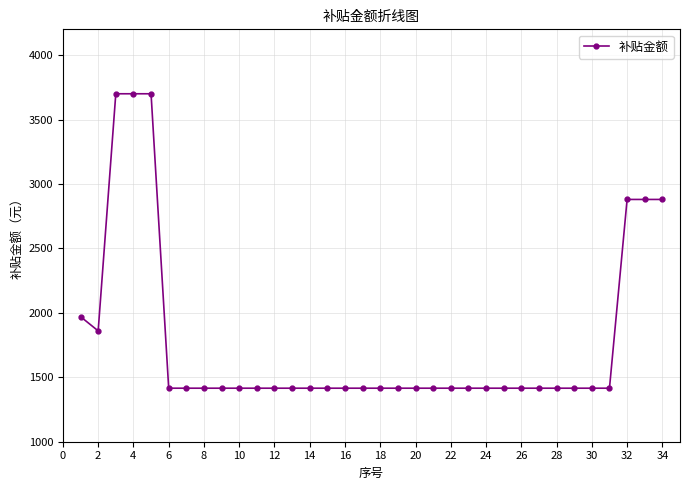

What is the value of the 5th point from the left?

3700.0